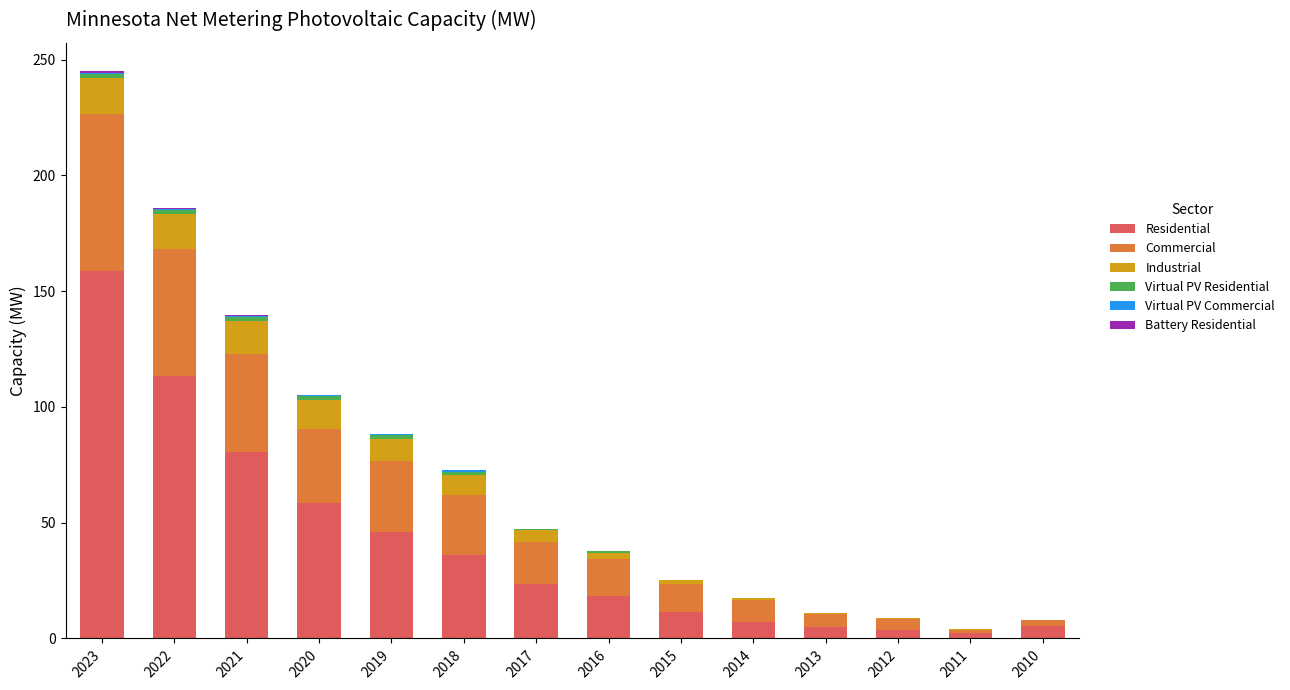

What is the maximum value for Residential?

158.5